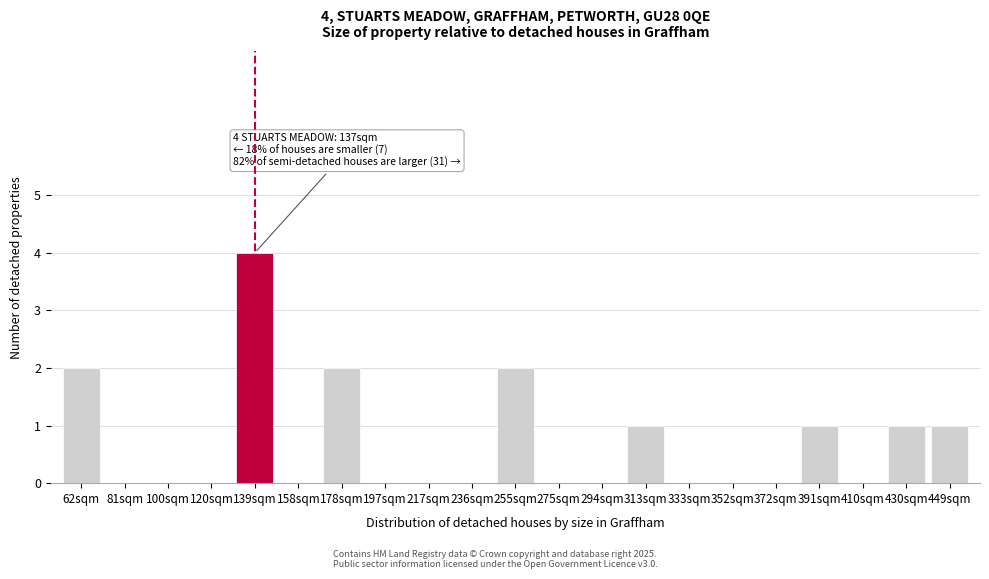

Reading right to left, transcribe all the data shown in this chart.

449sqm=1	430sqm=1	410sqm=0	391sqm=1	372sqm=0	352sqm=0	333sqm=0	313sqm=1	294sqm=0	275sqm=0	255sqm=2	236sqm=0	217sqm=0	197sqm=0	178sqm=2	158sqm=0	139sqm=4	120sqm=0	100sqm=0	81sqm=0	62sqm=2